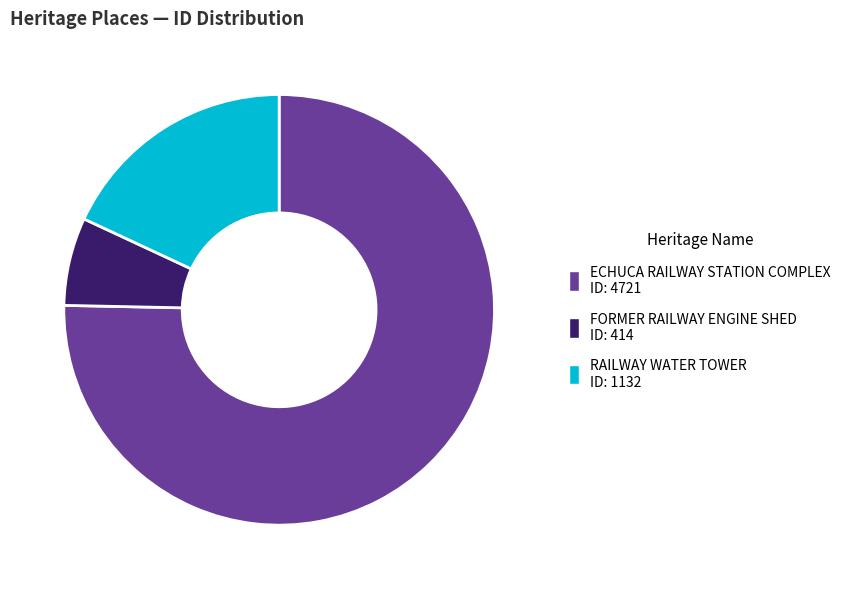

Count the number of slices in the pie.

3